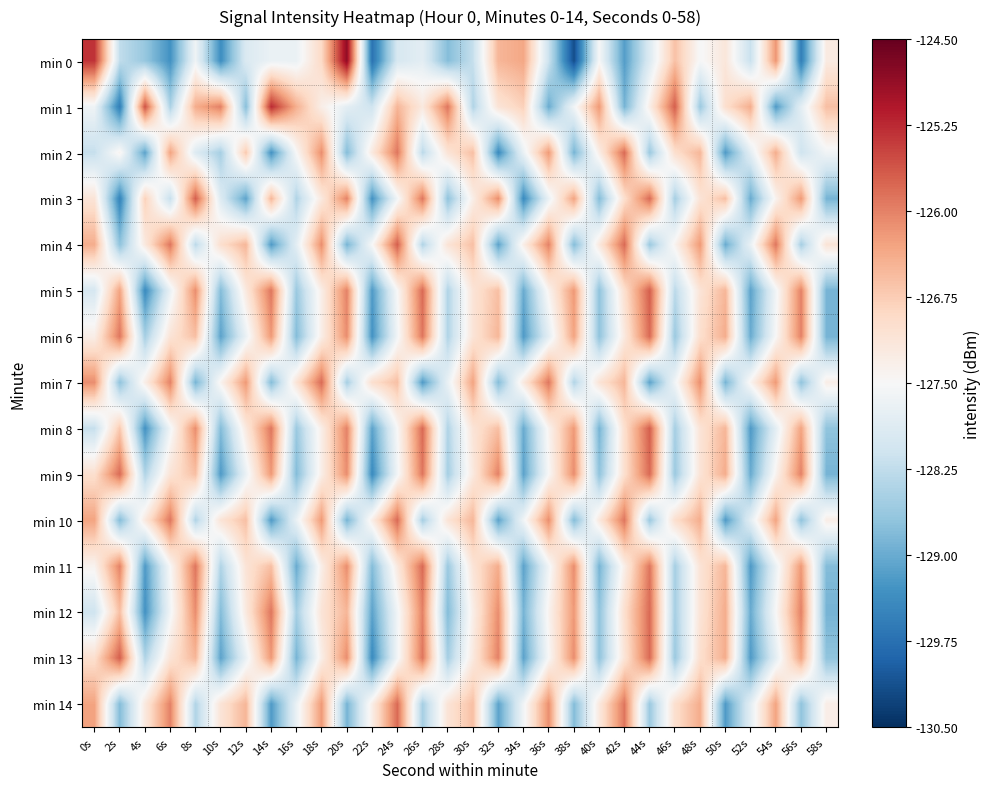

What is the difference between the highest and lowest values at 2s?

3.9